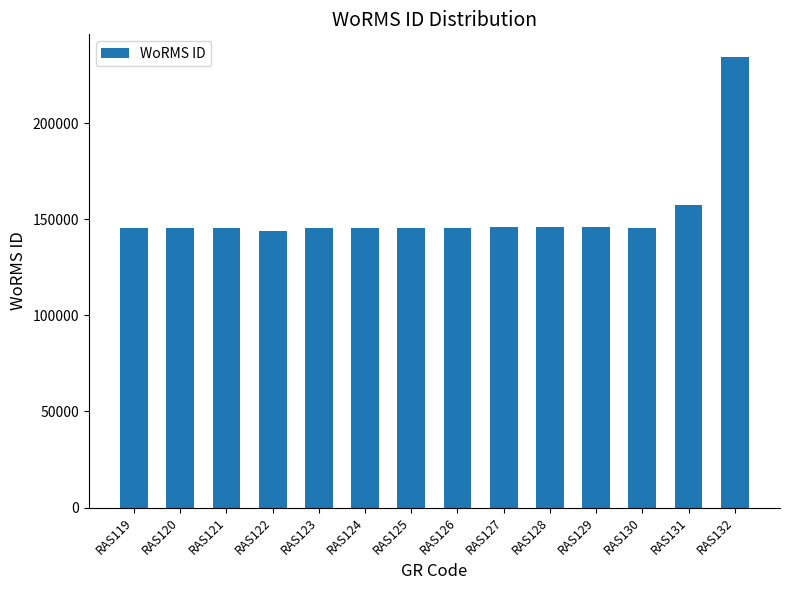

What is the greatest value displayed?

234483